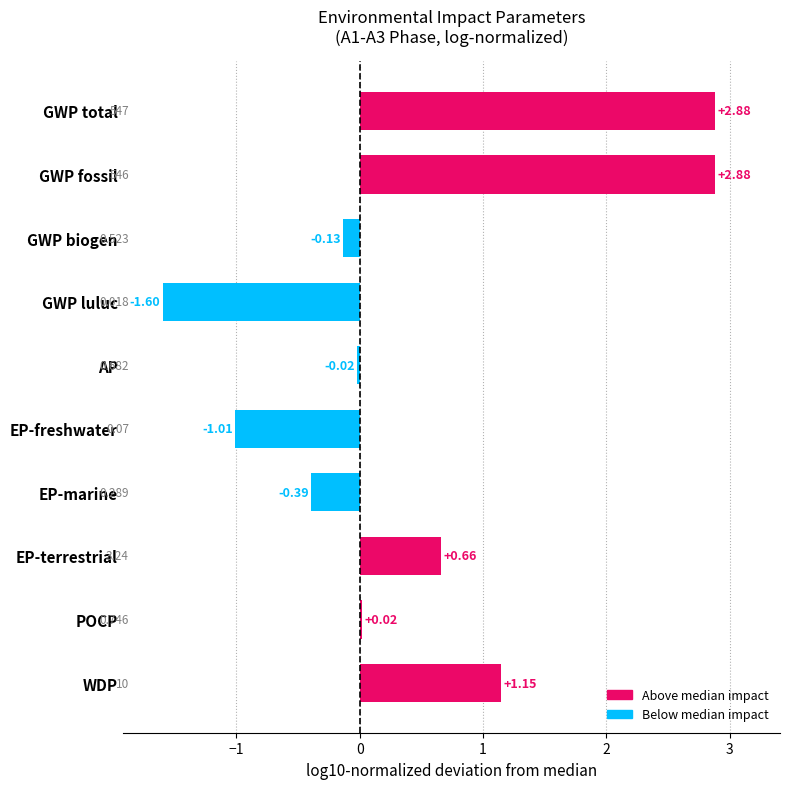

Which category has the highest value across all series?

GWP total